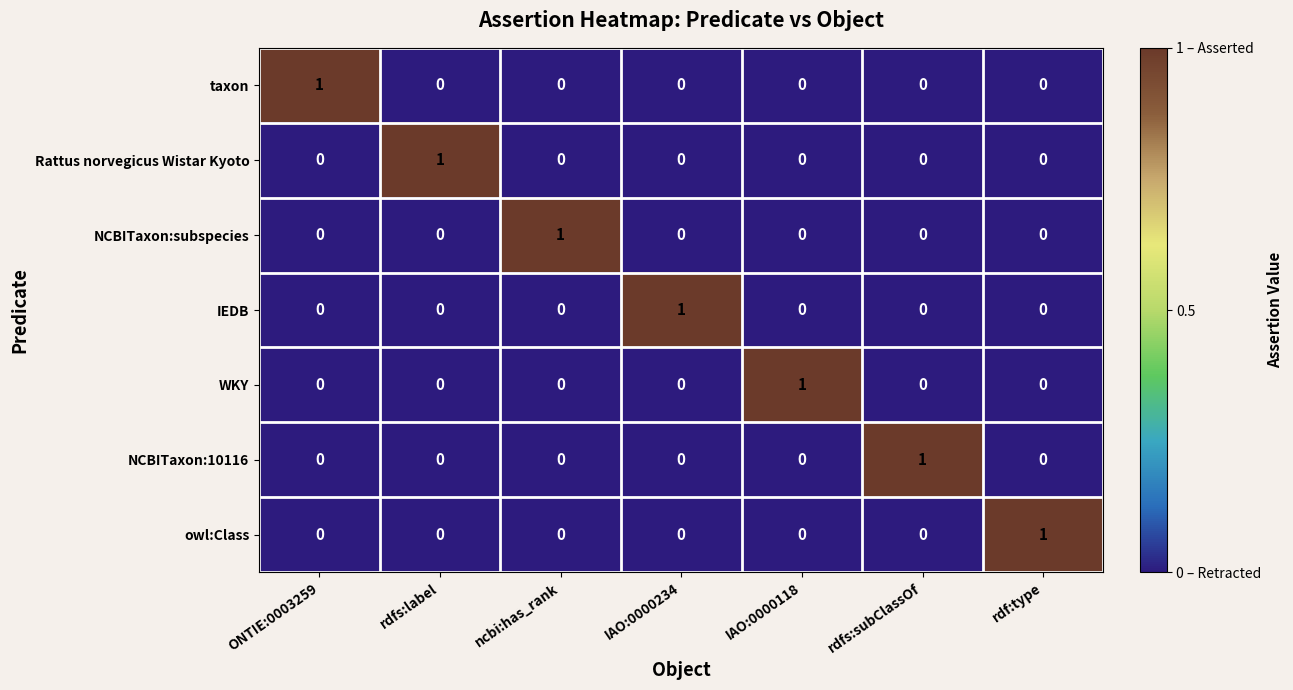

Is it true that NCBITaxon:10116 equals 0 at rdf:type?

True